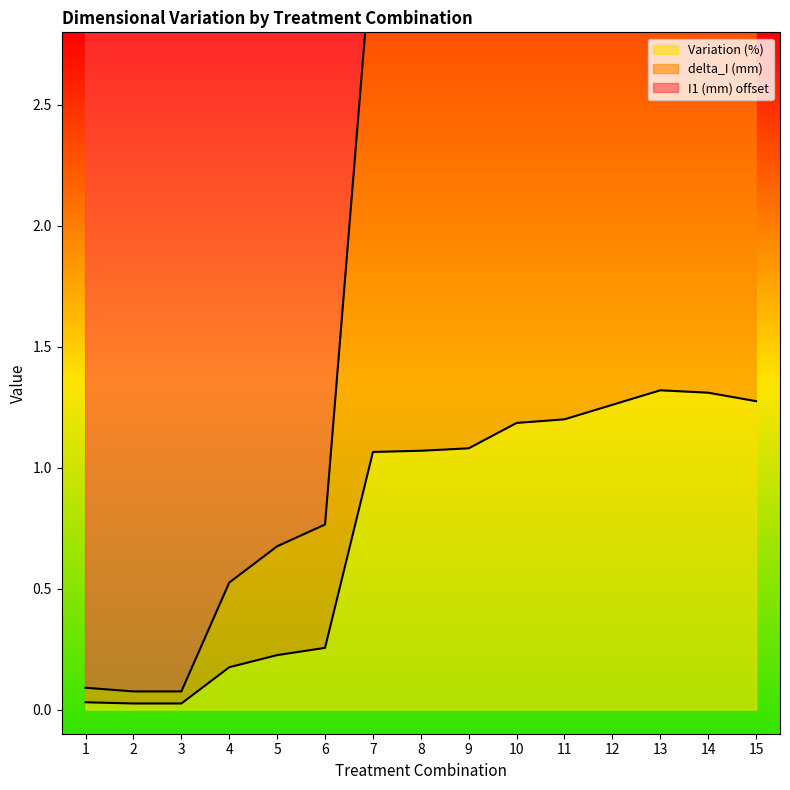

Rank the series by their average value, from lowest to highest.

I1 (mm), delta_I (mm), Variation (%)